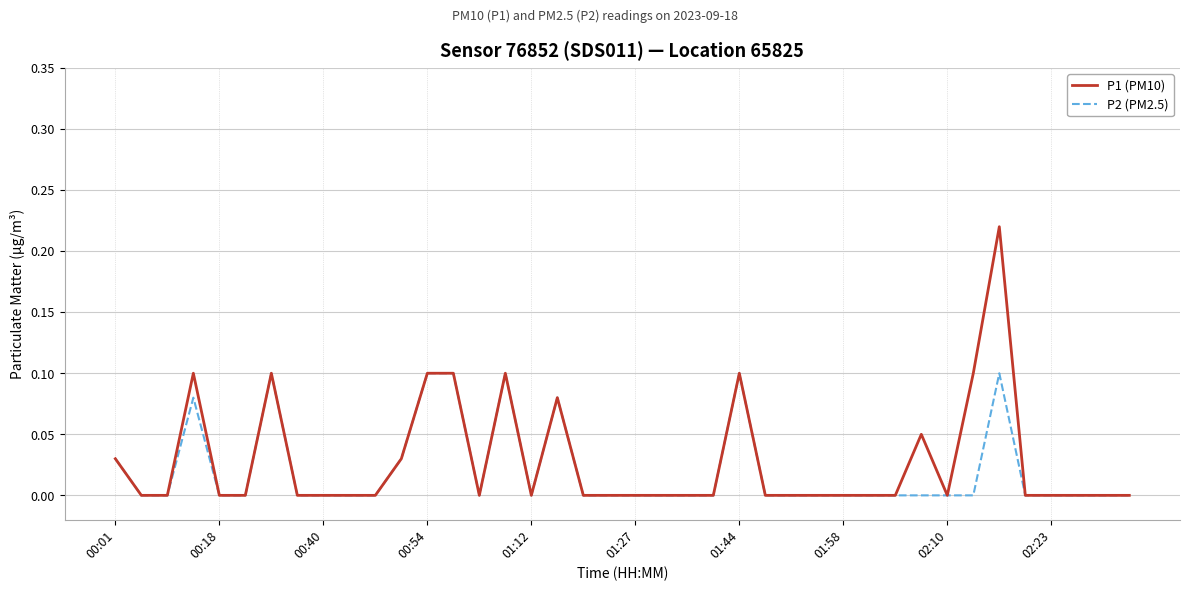

Which series has the largest total across all categories?

P1 (PM10)